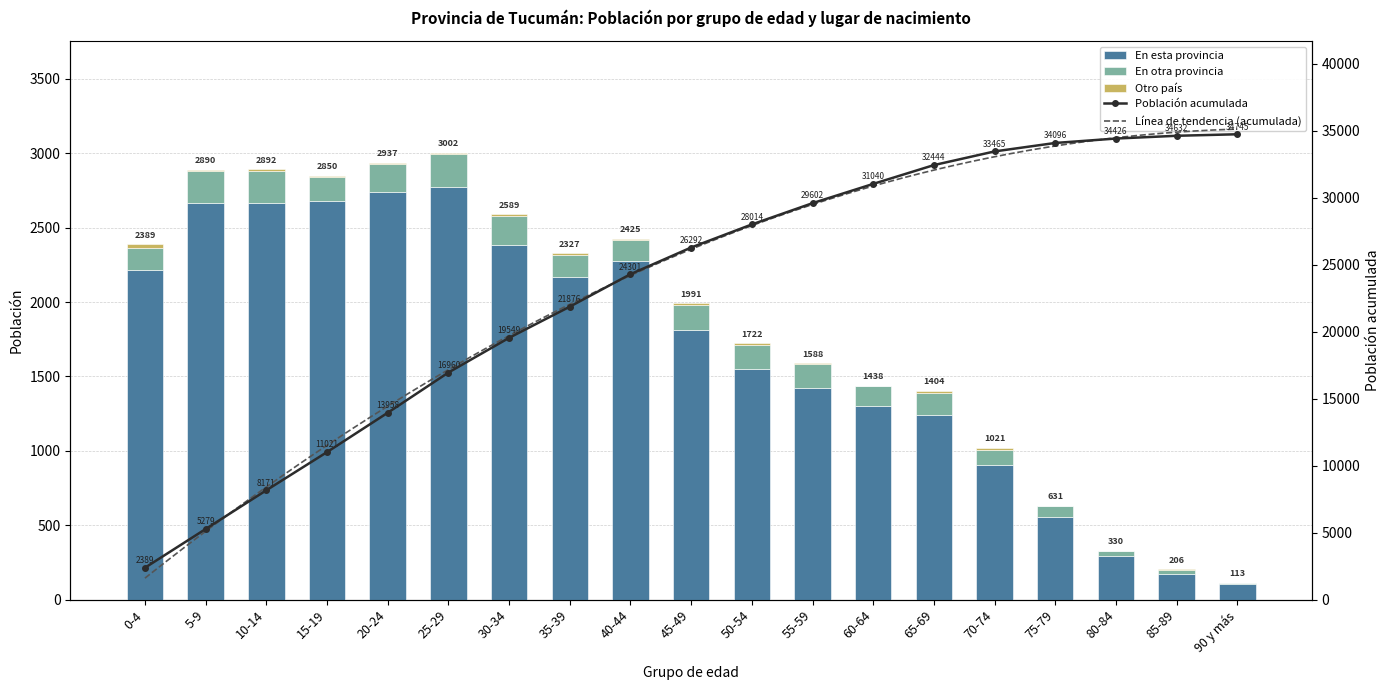

What is the value of the En esta provincia bar at the 8th from the left?

2171